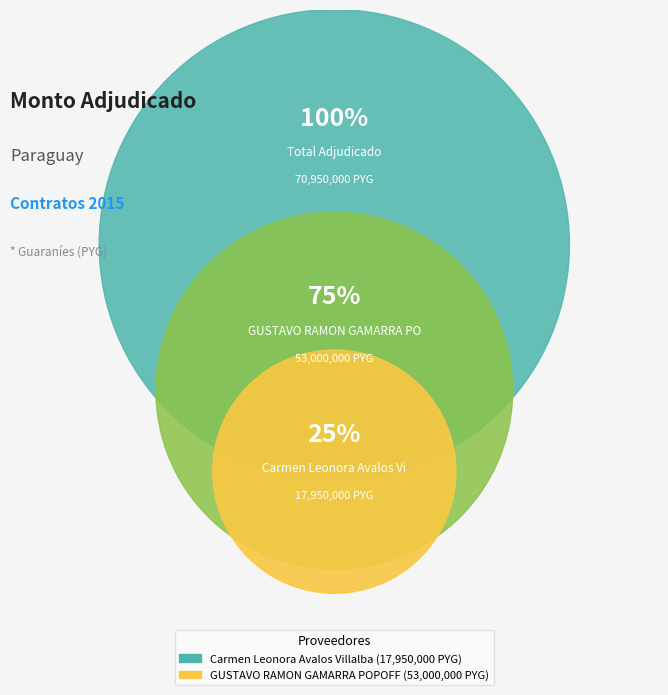

To the nearest percent, what is the average slice percentage?

50%